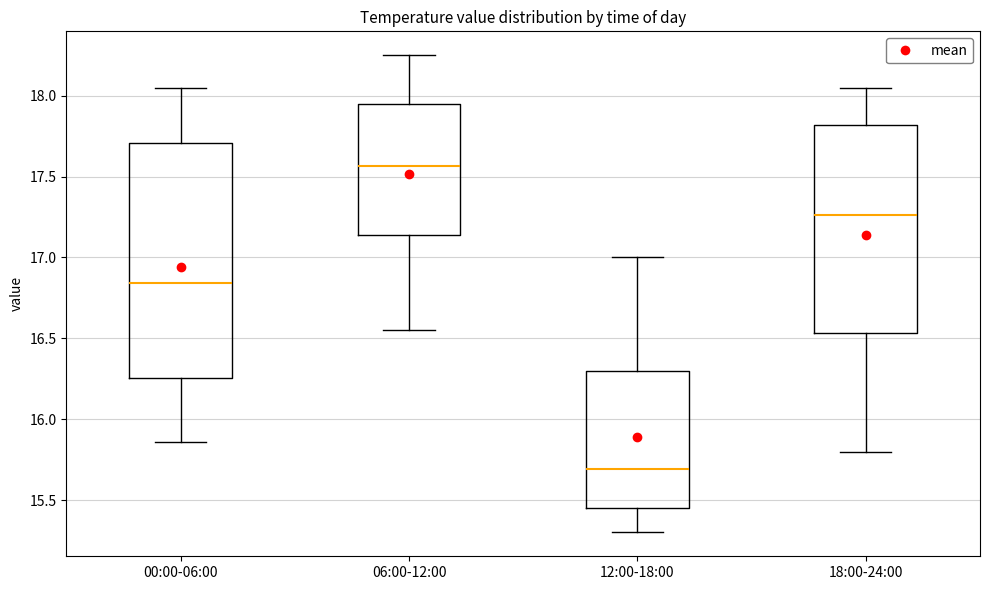

Where does the lower whisker of the box for 12:00-18:00 end on the y-axis? The values are not printed on the chart, so give them approximately, as read against the axis.

15.30